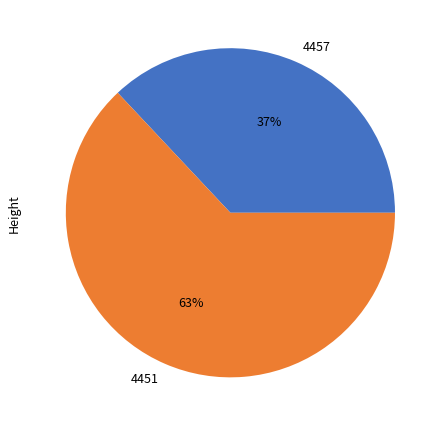

The 4451 slice represents 63% of the pie. True or false?

True